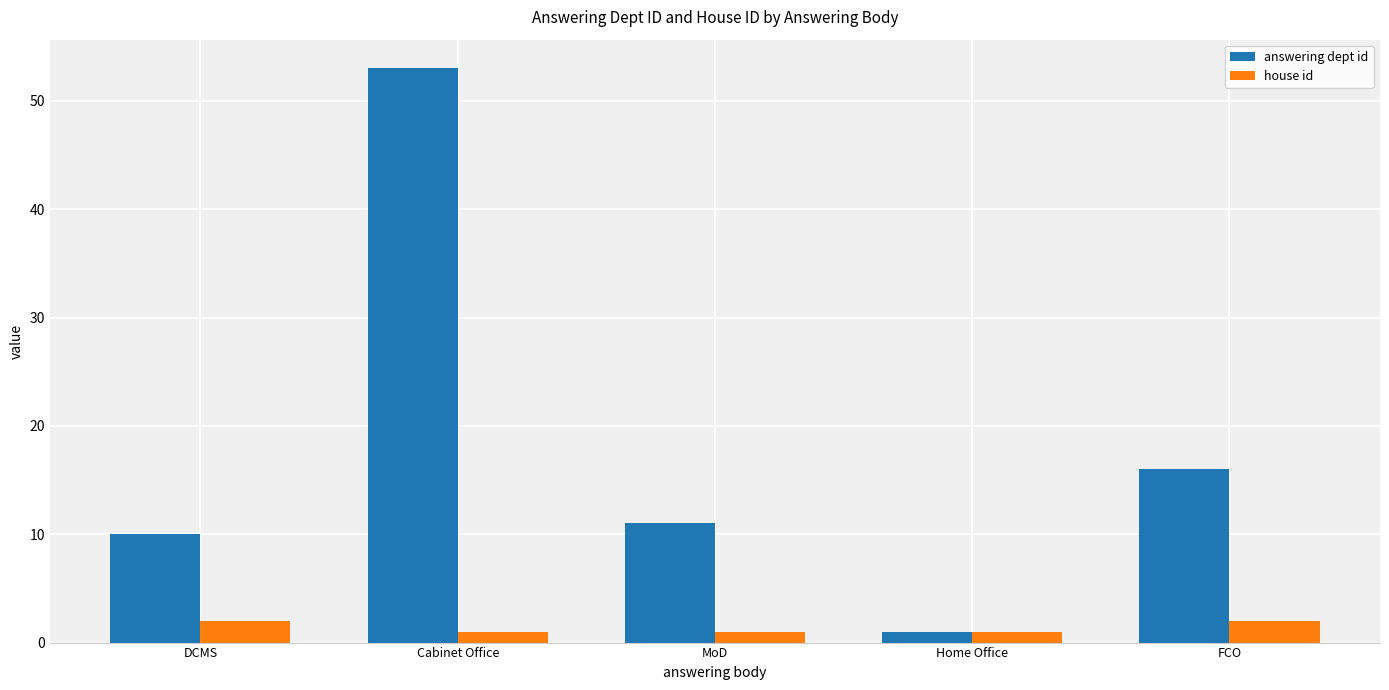

What position from the left is FCO?

5